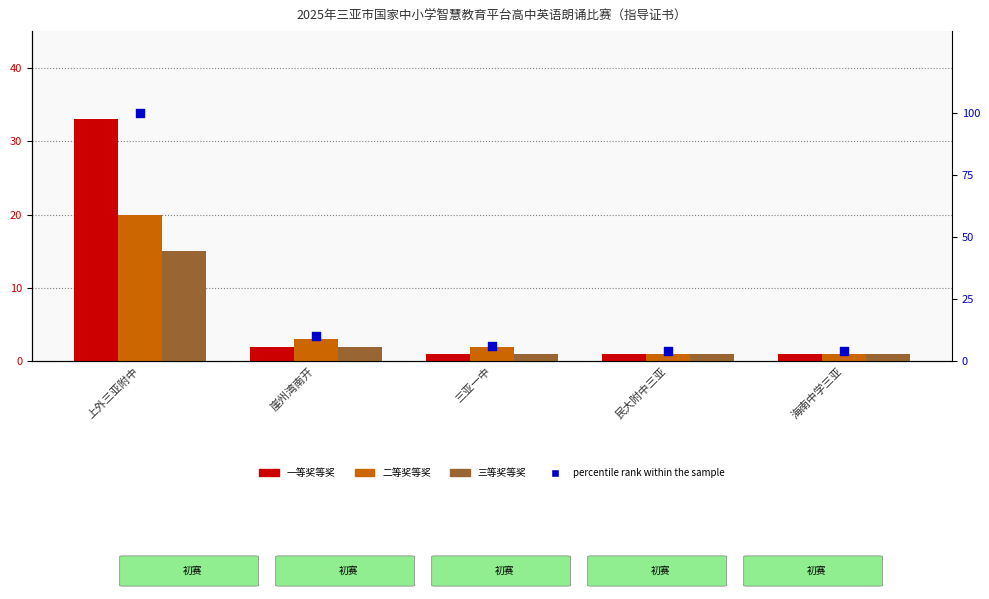

Which series contains the highest Y value?

percentile rank within the sample